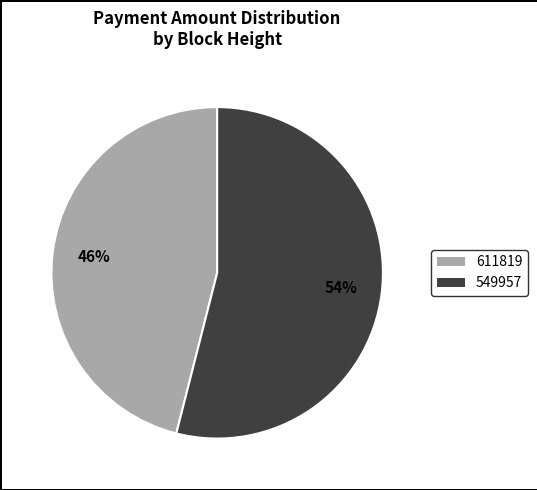

Is the sum of 549957 and 611819 greater than half?

Yes